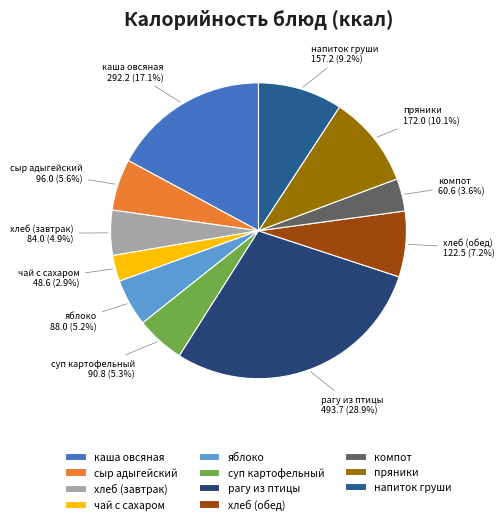

How many slices are in this pie chart?

11